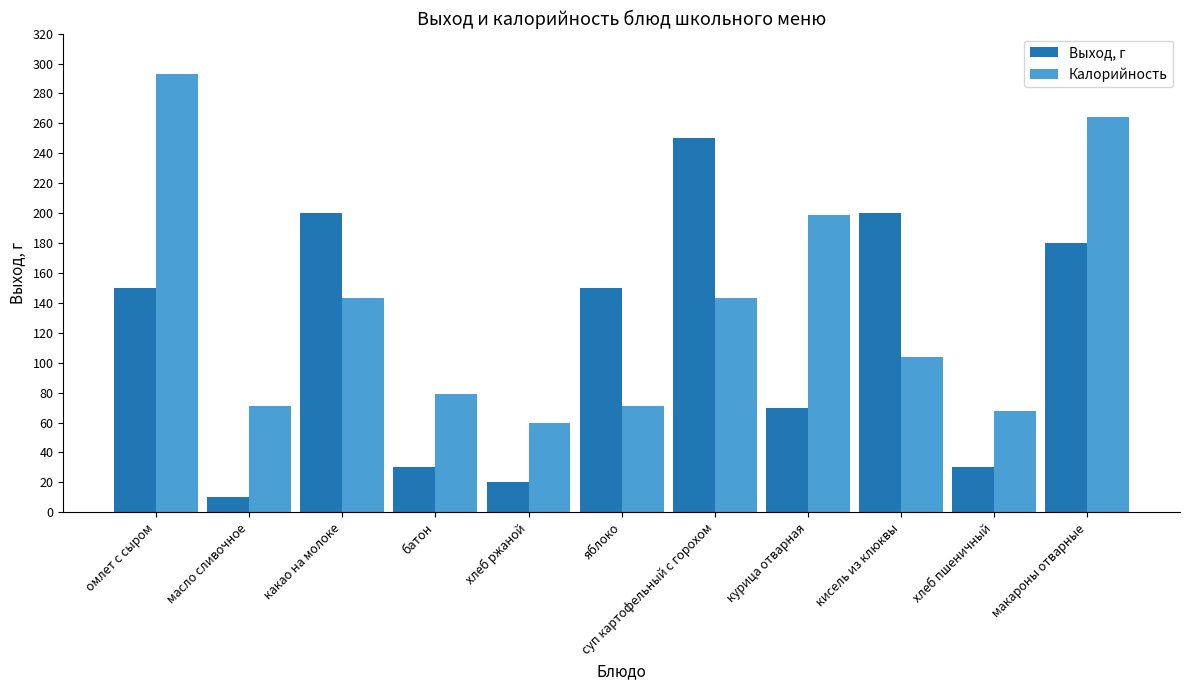

What is the approximate value of Калорийность at кисель из клюквы?

104.0